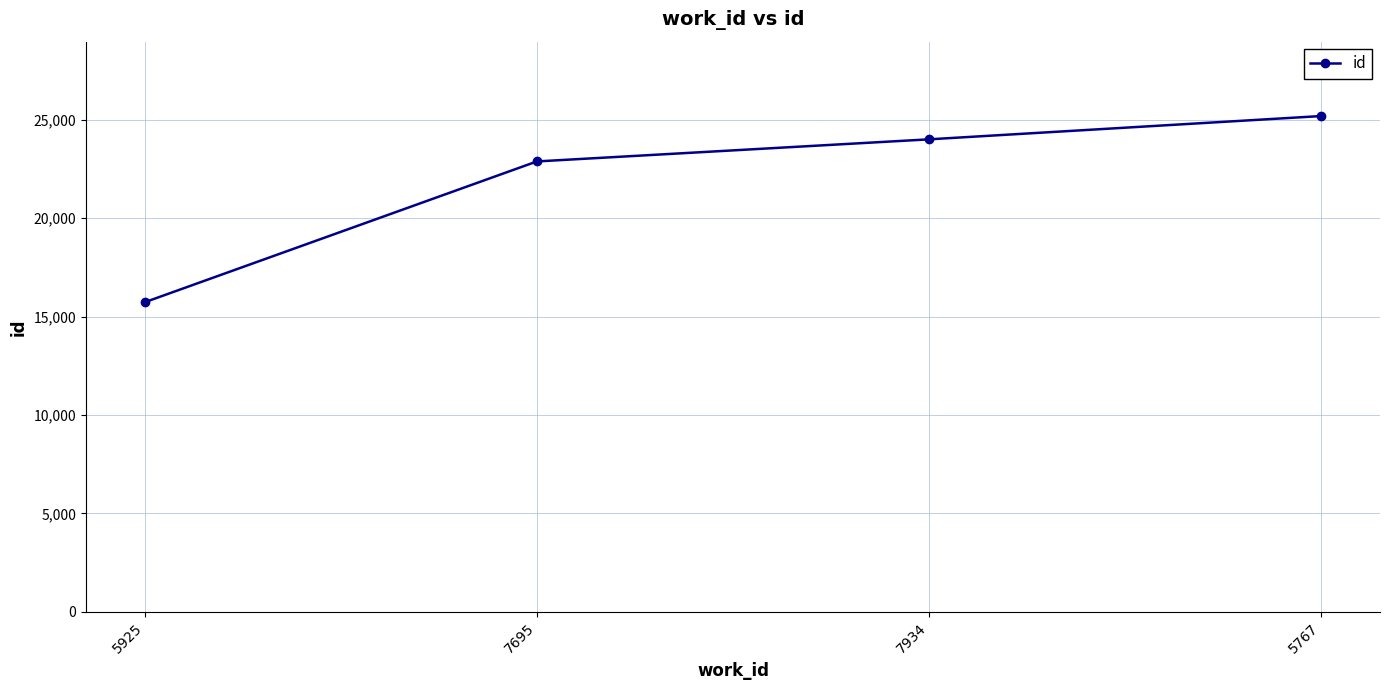

What is the difference between the maximum and minimum values?

9459